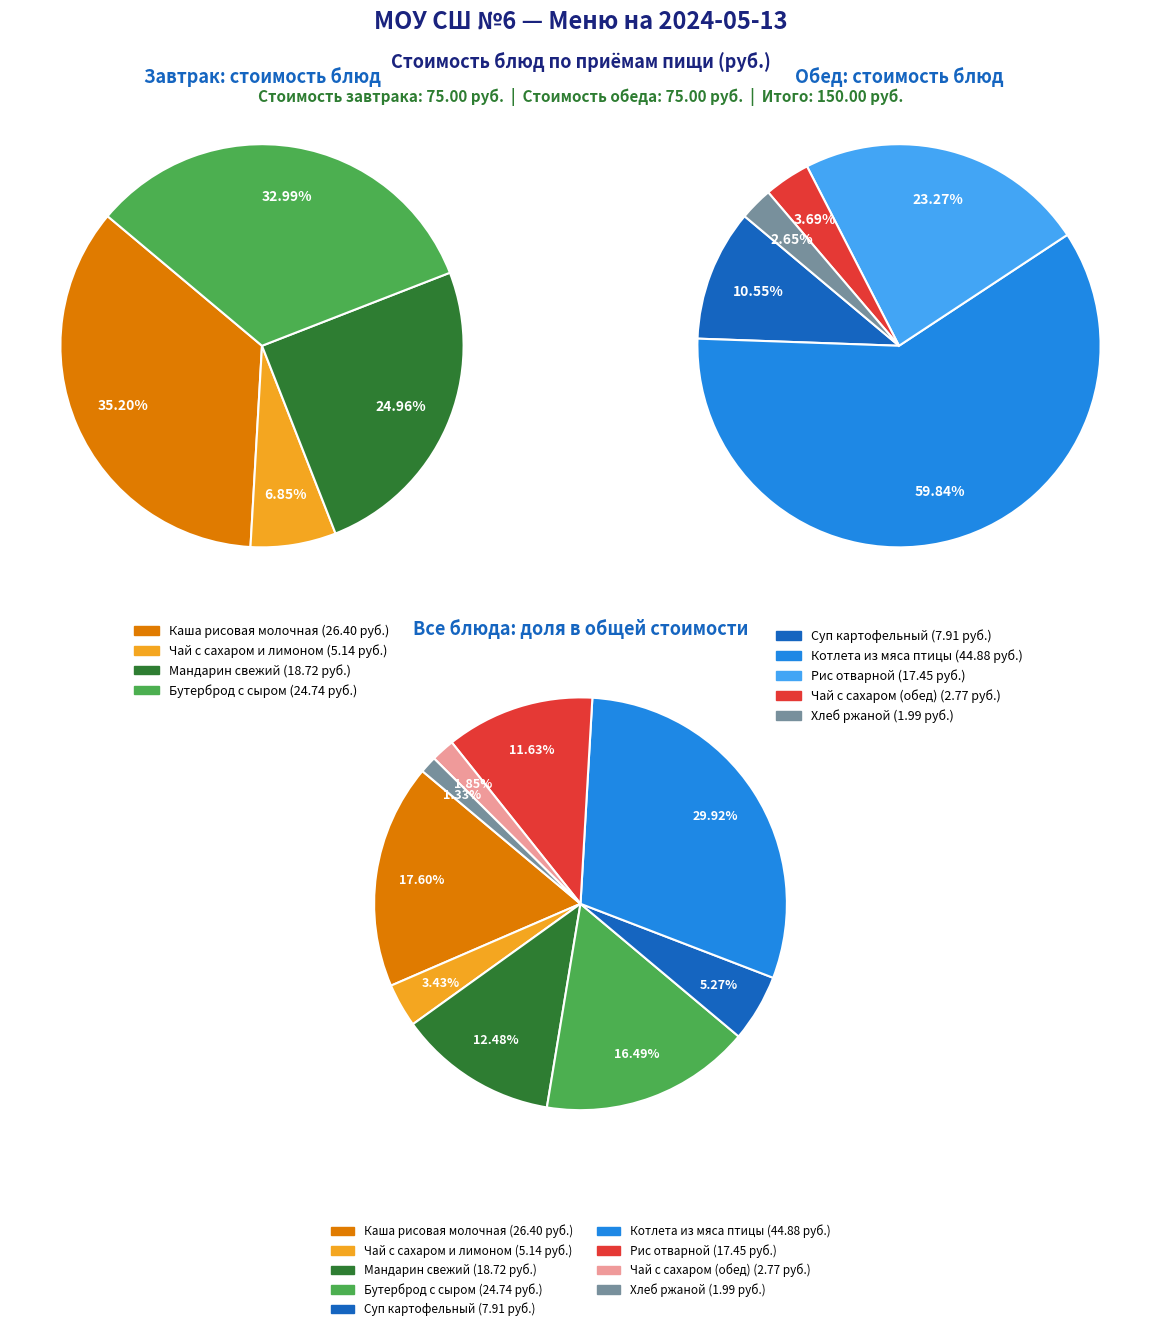

Count the number of slices in the pie.

9